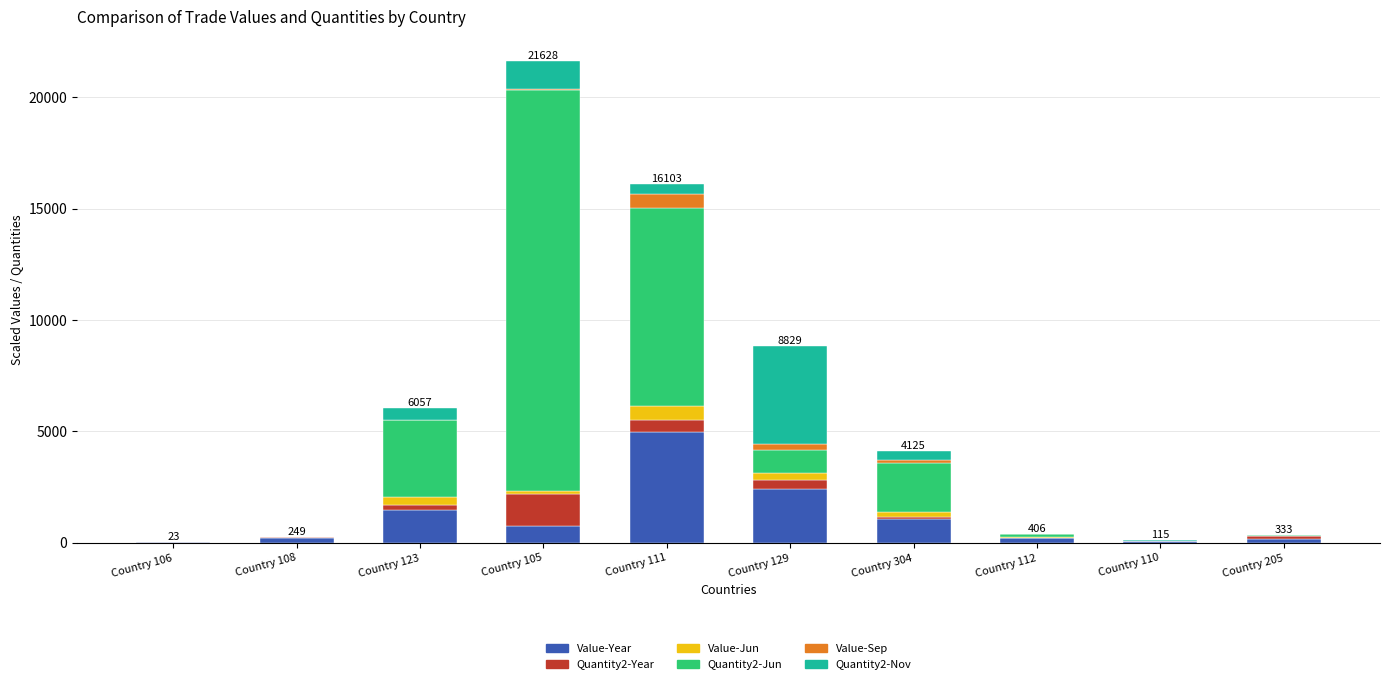

Where does the Value-Year series first go above 764?

Country 123